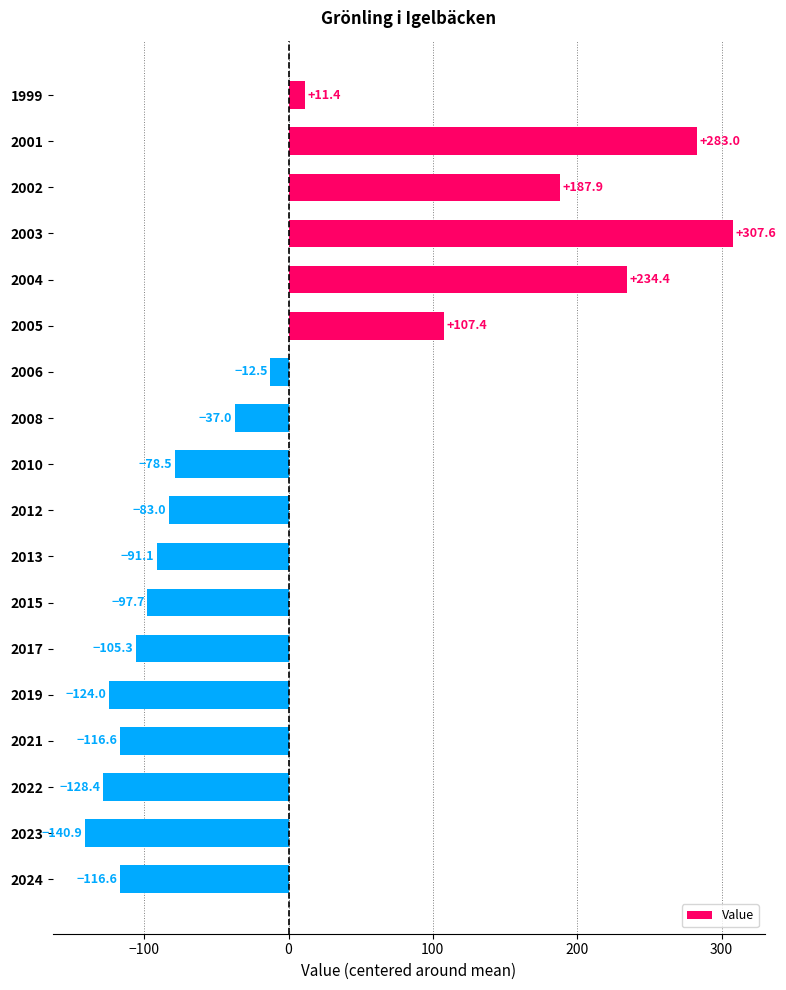

What is the difference between the second highest and minimum values?

423.9